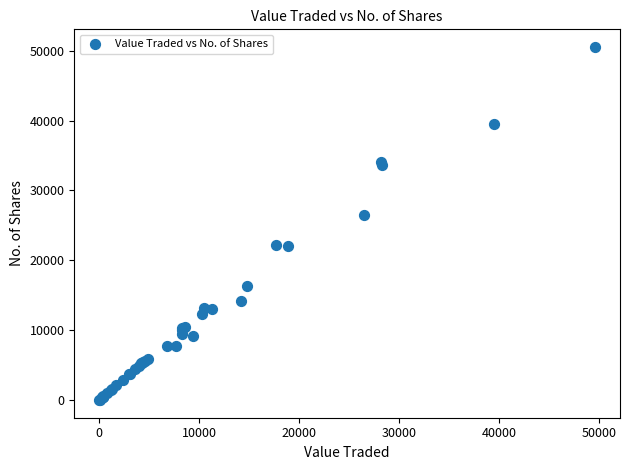

What Y value in the scatter plot is closest to 25270?

26557